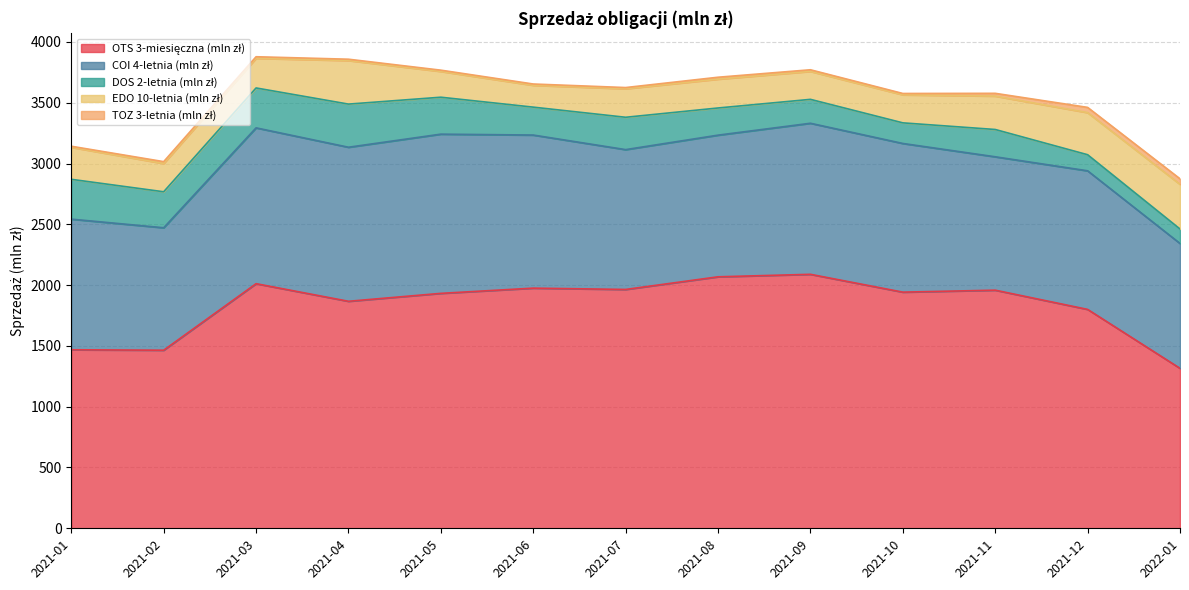

At which category does EDO 10-letnia (mln zł) reach its first local peak?

2021-04